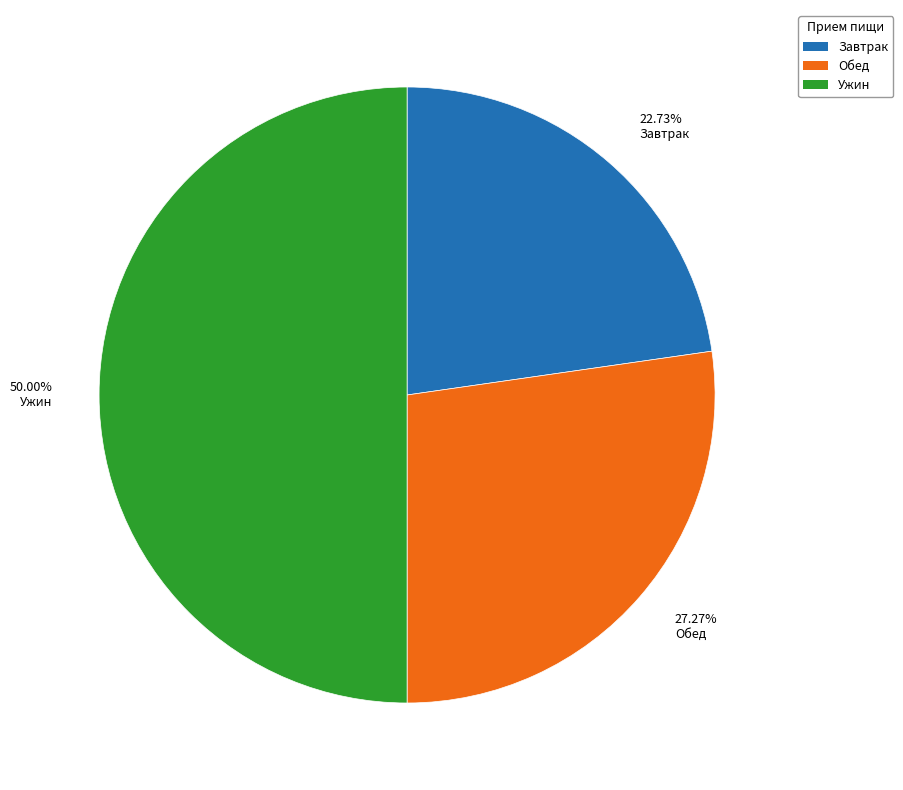

How many segments does this pie chart have?

3